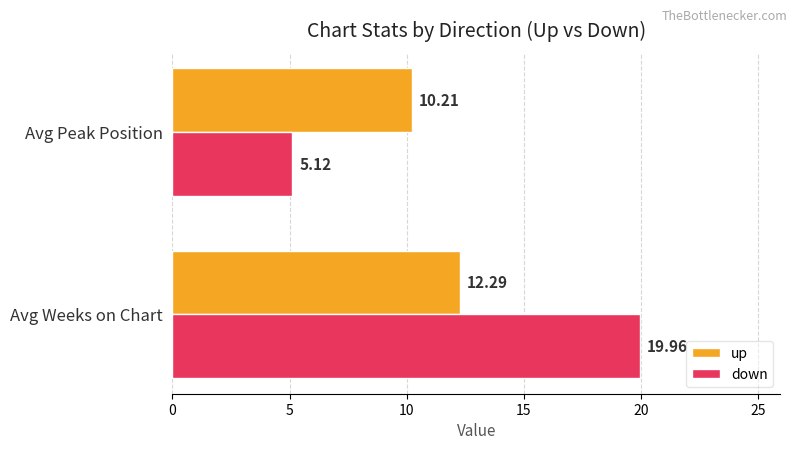

What are all the series names shown in the legend?

up, down